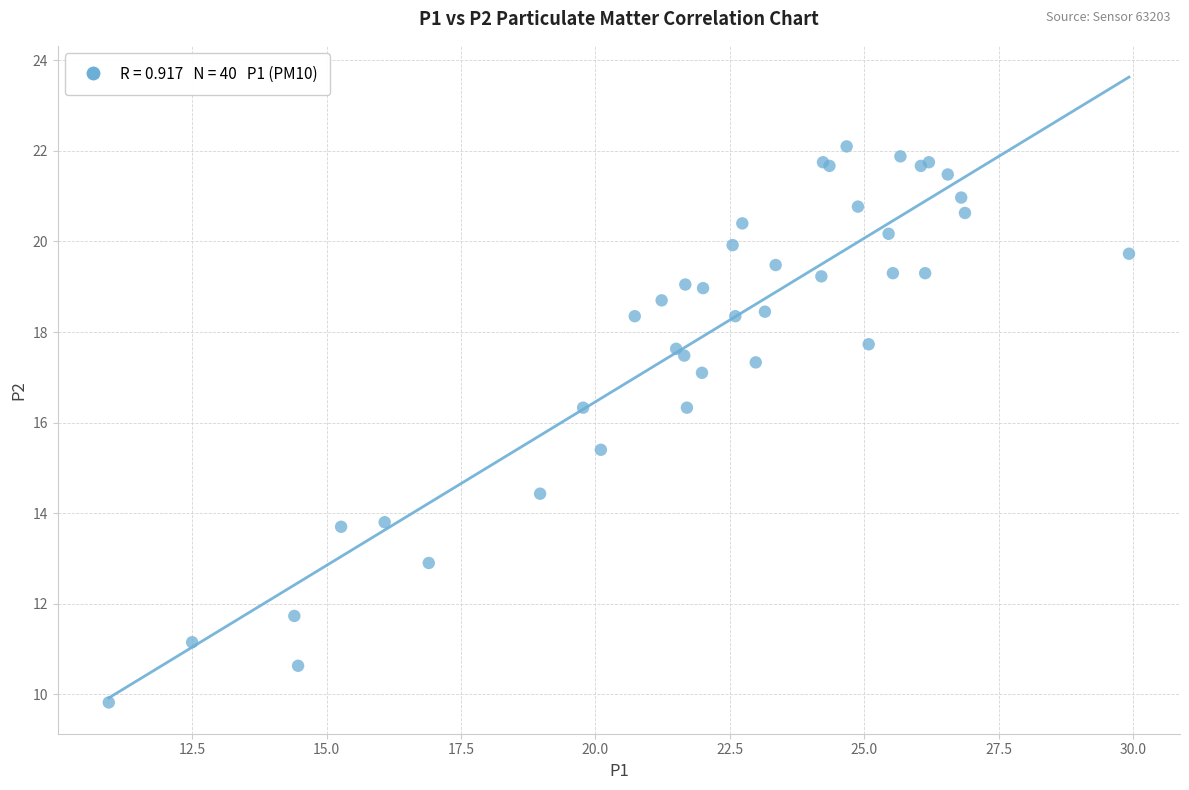

What Y value in the scatter plot is closest to 15?

15.4